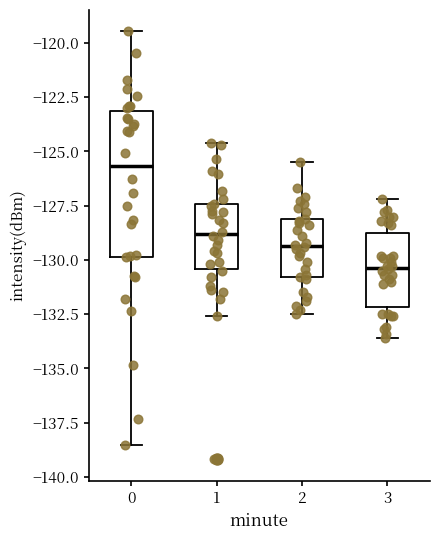

Reading left to right, transcribe this box plot: for each box, give where its median line is, the range the box spans, and where its two whiskers end, as read against the y-axis. The values are not printed on the chart, so give them approximately, as read against the axis.

0: median -125.5, box -130.0 to -123.0, whiskers -138.5 to -119.5
1: median -129.0, box -130.5 to -127.5, whiskers -132.5 to -124.5
2: median -129.5, box -131.0 to -128.0, whiskers -132.5 to -125.5
3: median -130.5, box -132.0 to -128.5, whiskers -133.5 to -127.0